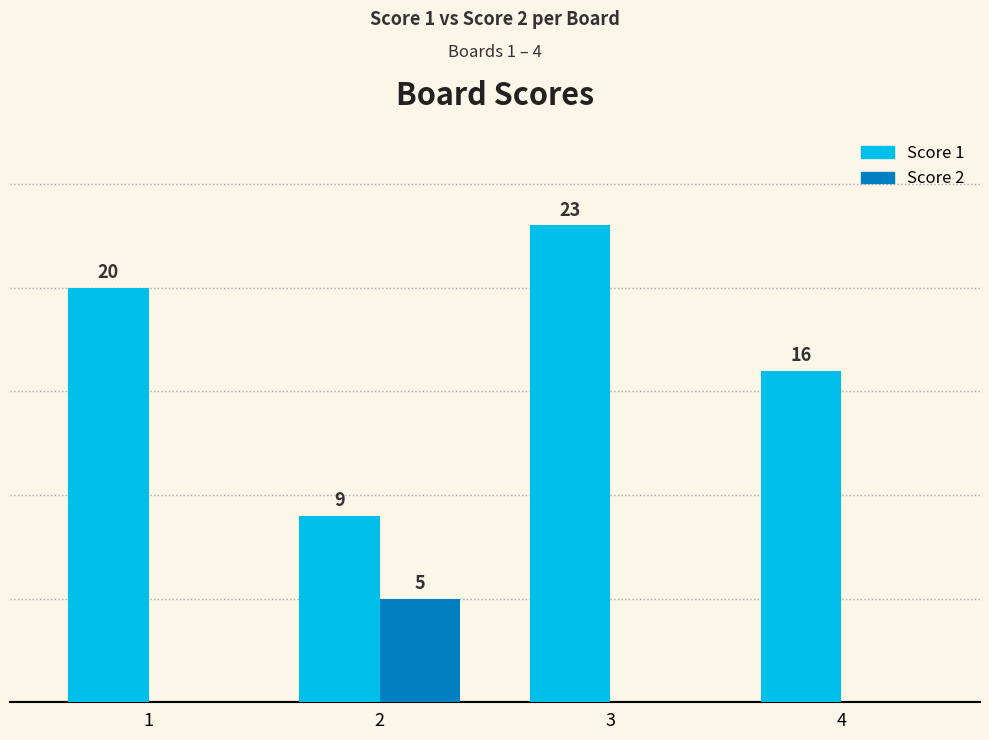

Which series has the largest total across all categories?

Score 1